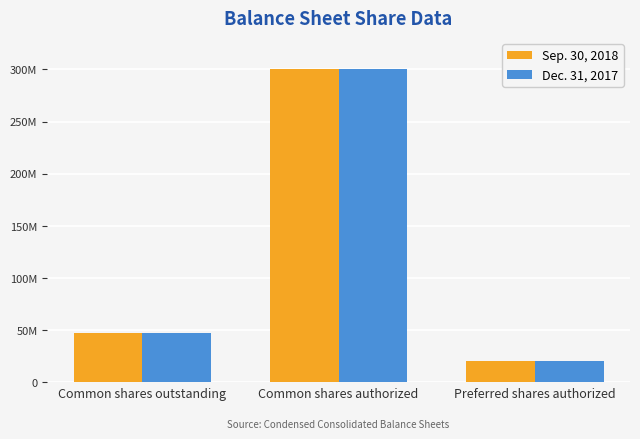

The value of Sep. 30, 2018 at Common shares authorized is 300000000. True or false?

True